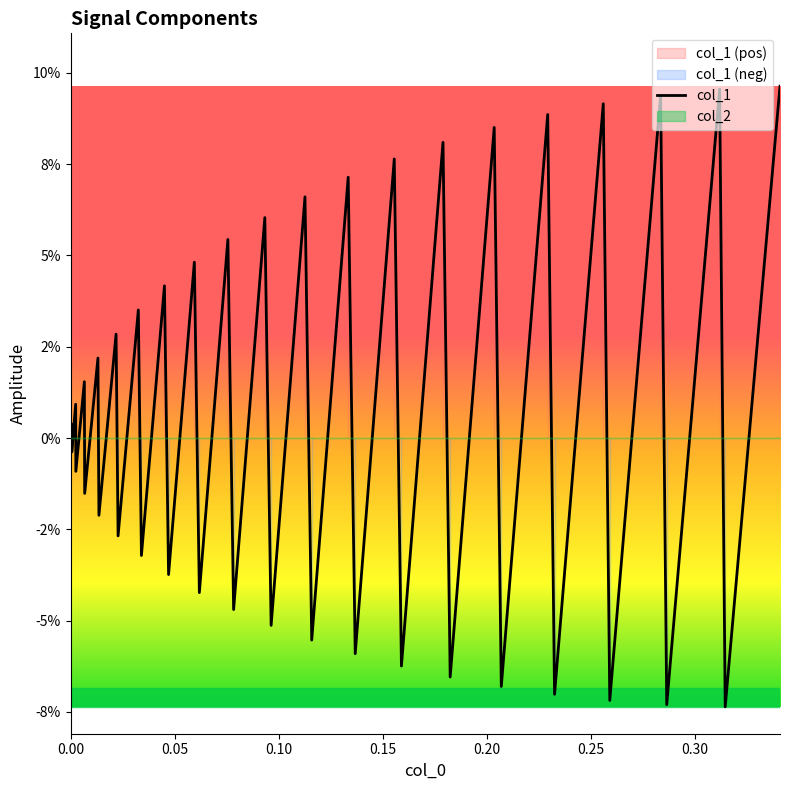

What is the difference between the maximum and minimum values?

0.2